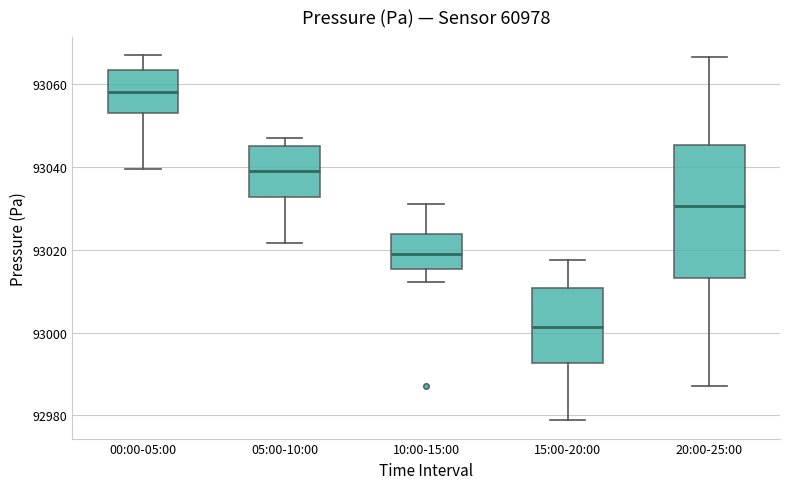

Reading left to right, transcribe this box plot: for each box, give where its median line is, the range the box spans, and where its two whiskers end, as read against the y-axis. The values are not printed on the chart, so give them approximately, as read against the axis.

00:00-05:00: median 93058, box 93054 to 93064, whiskers 93040 to 93066
05:00-10:00: median 93038, box 93032 to 93044, whiskers 93022 to 93046
10:00-15:00: median 93018, box 93016 to 93024, whiskers 93012 to 93032
15:00-20:00: median 93002, box 92992 to 93010, whiskers 92978 to 93018
20:00-25:00: median 93030, box 93014 to 93046, whiskers 92988 to 93066